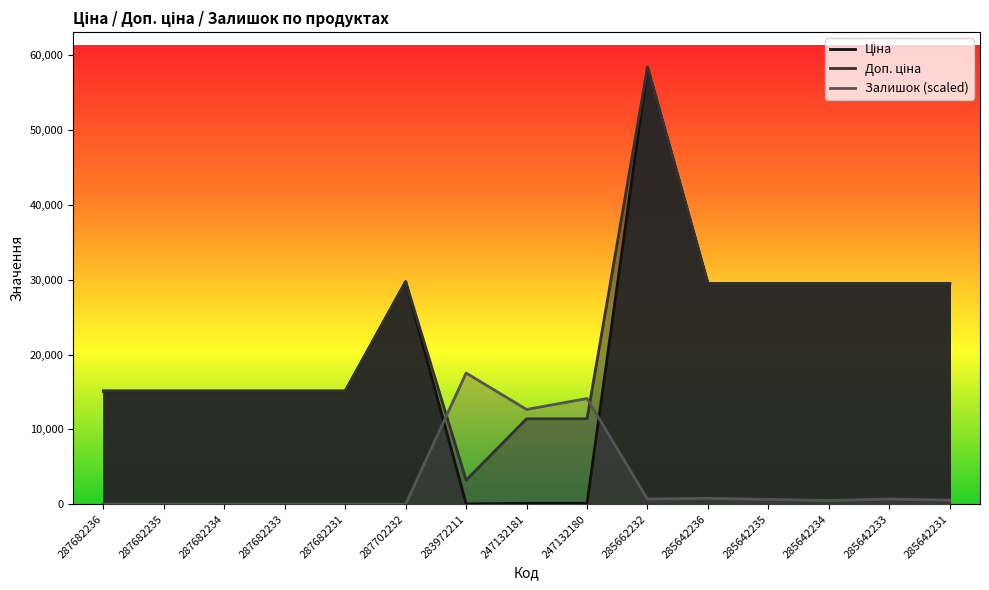

What is the sum of the Ціна values at 285662232 and 287682233?

73546.5